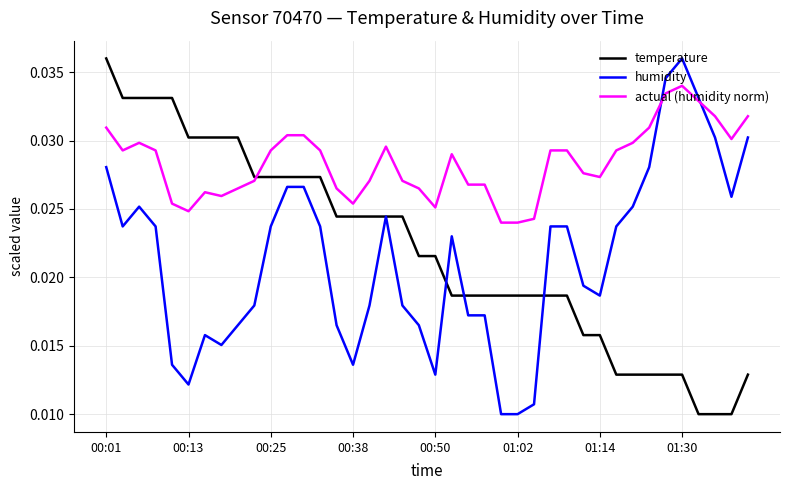

Which series has the largest total across all categories?

actual (humidity norm)